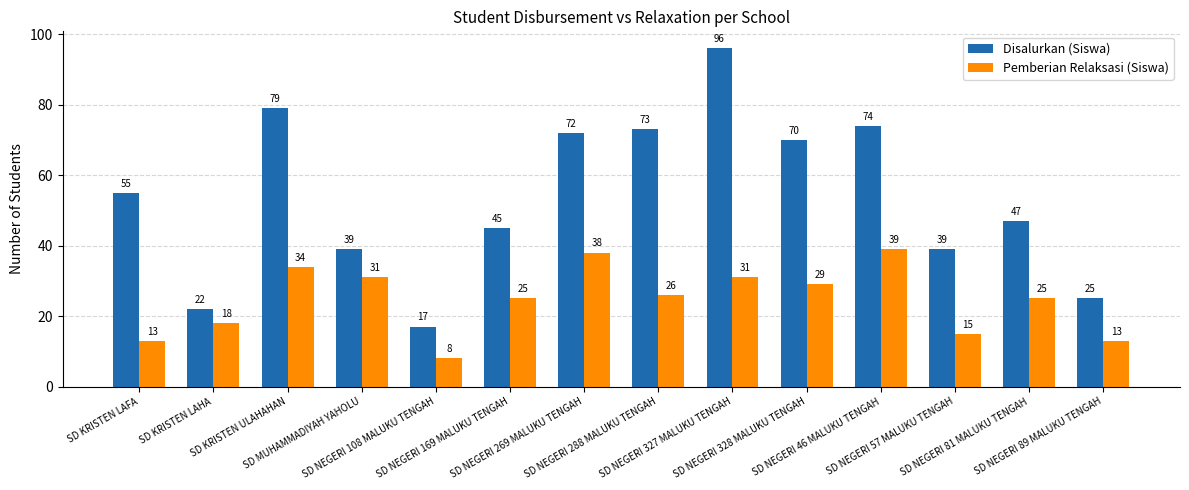

Rank the series at SD NEGERI 269 MALUKU TENGAH from lowest to highest value.

Pemberian Relaksasi (Siswa), Disalurkan (Siswa)